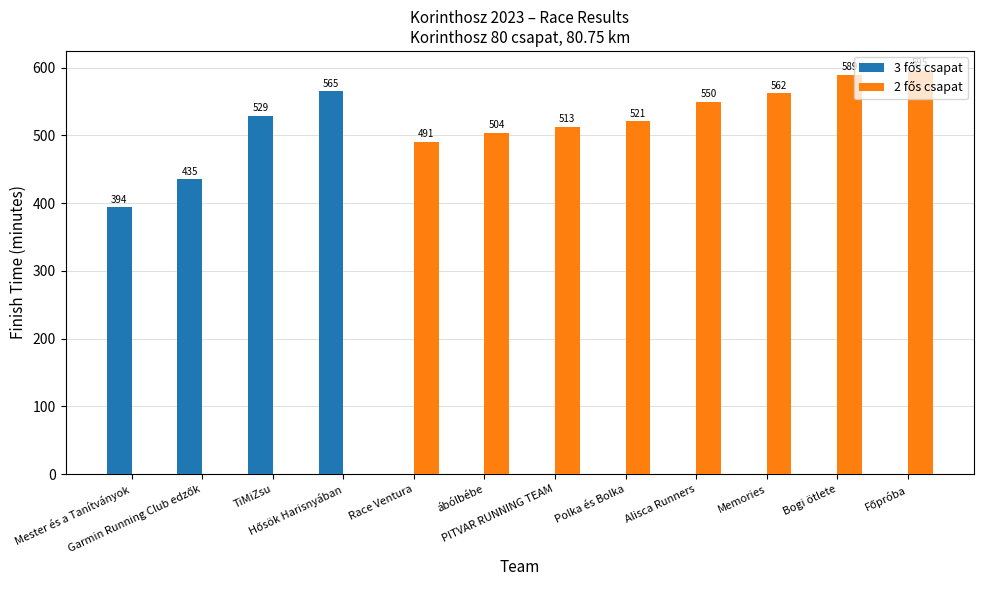

Between Hősök Harisnyában and Race Ventura, which is larger?

Hősök Harisnyában